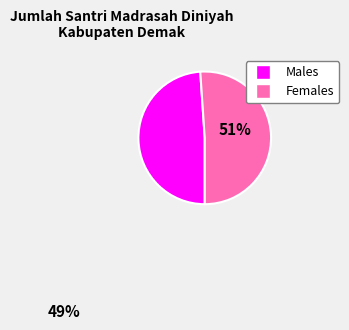

Is there any slice that represents more than half of the pie?

Yes